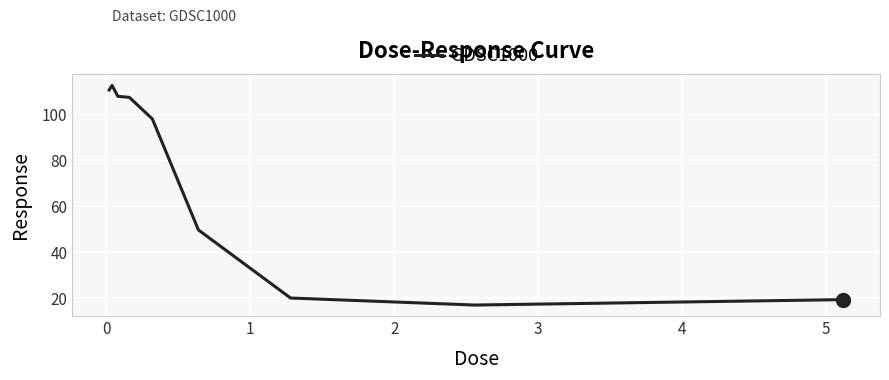

What is the maximum value shown in the chart?

112.7